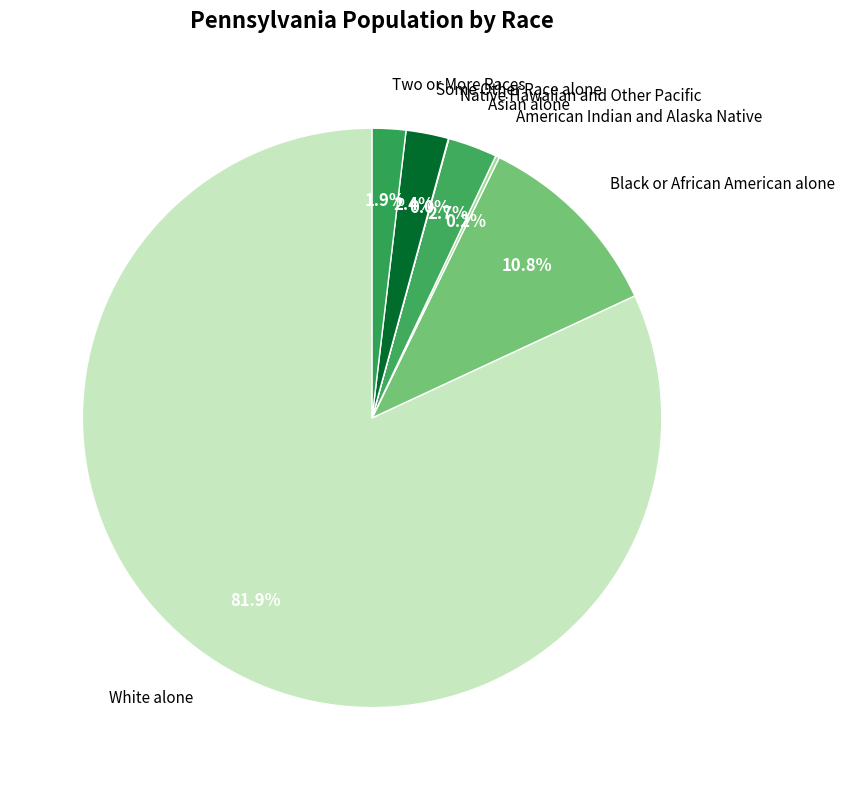

What is the ratio of the value at Some Other Race alone to the value at Two or More Races?

1.3